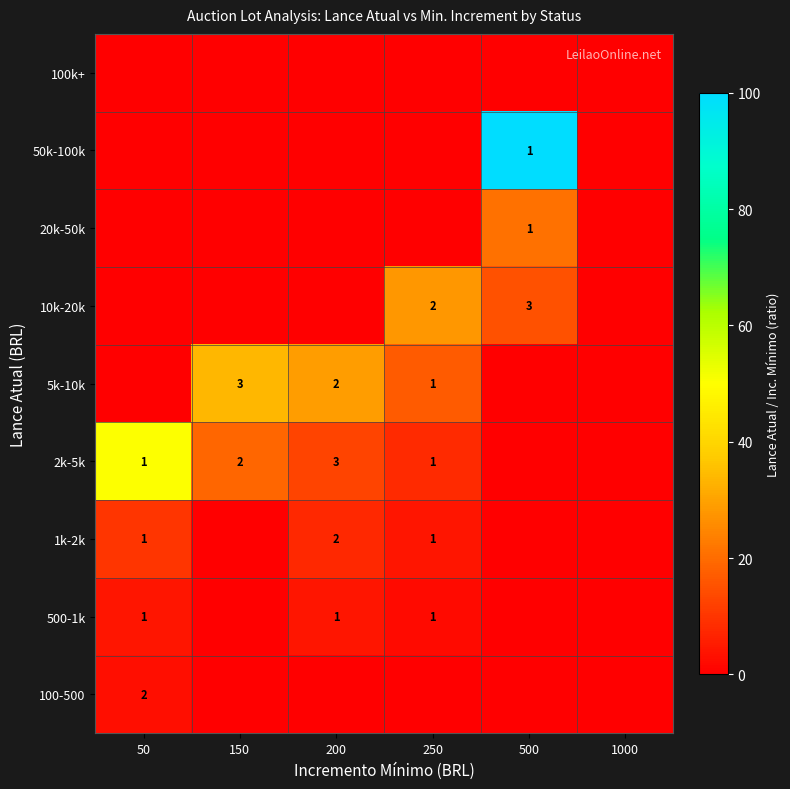

True or false: 20k-50k has a value of 0 at 500.

False